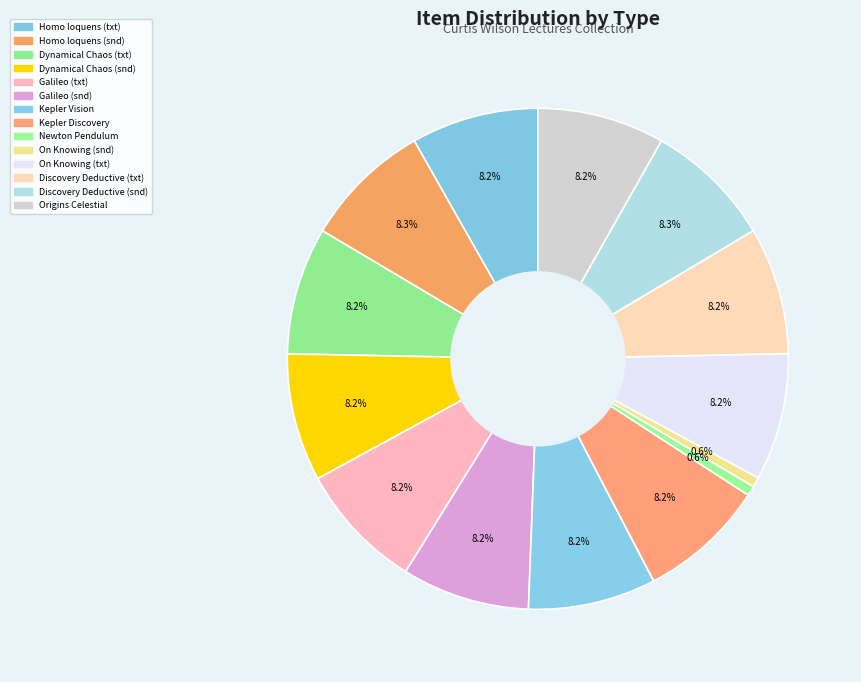

To the nearest percent, what is the average slice percentage?

7%